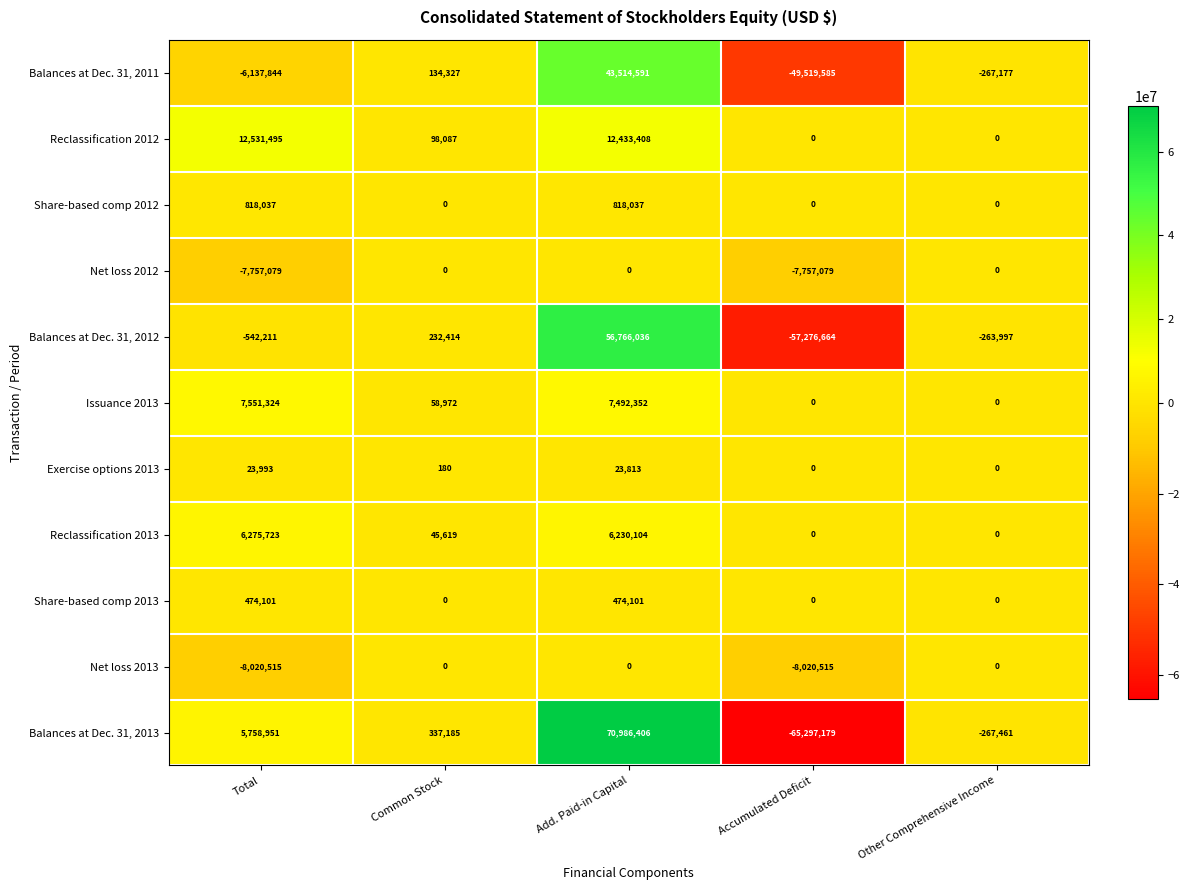

How many data points in Balances at Dec. 31, 2012 are less than -263997?

2